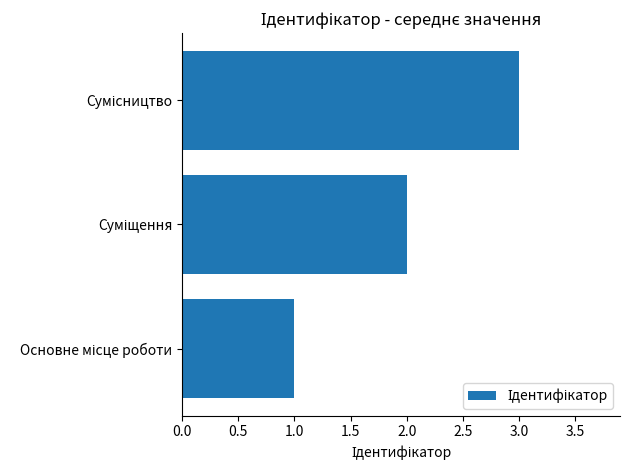

How many series are shown in this chart?

1